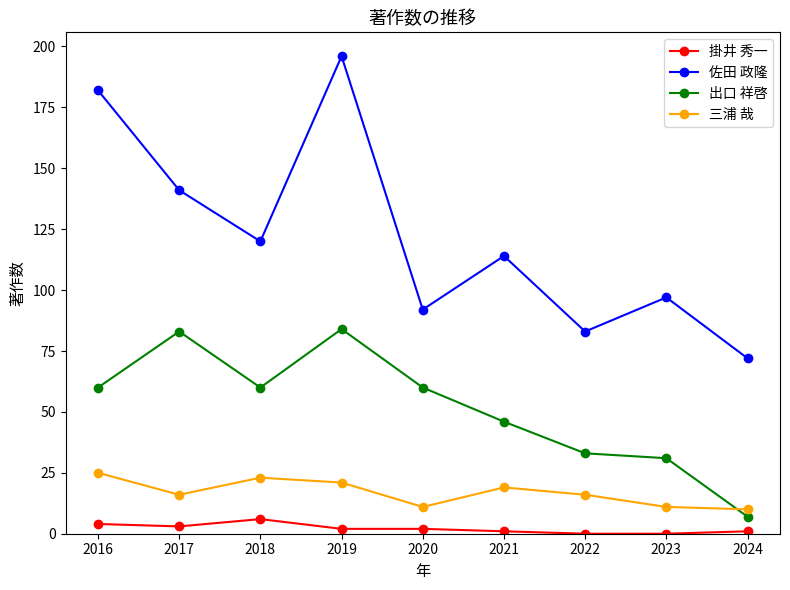

True or false: 三浦 哉 and 出口 祥啓 cross at least once.

True